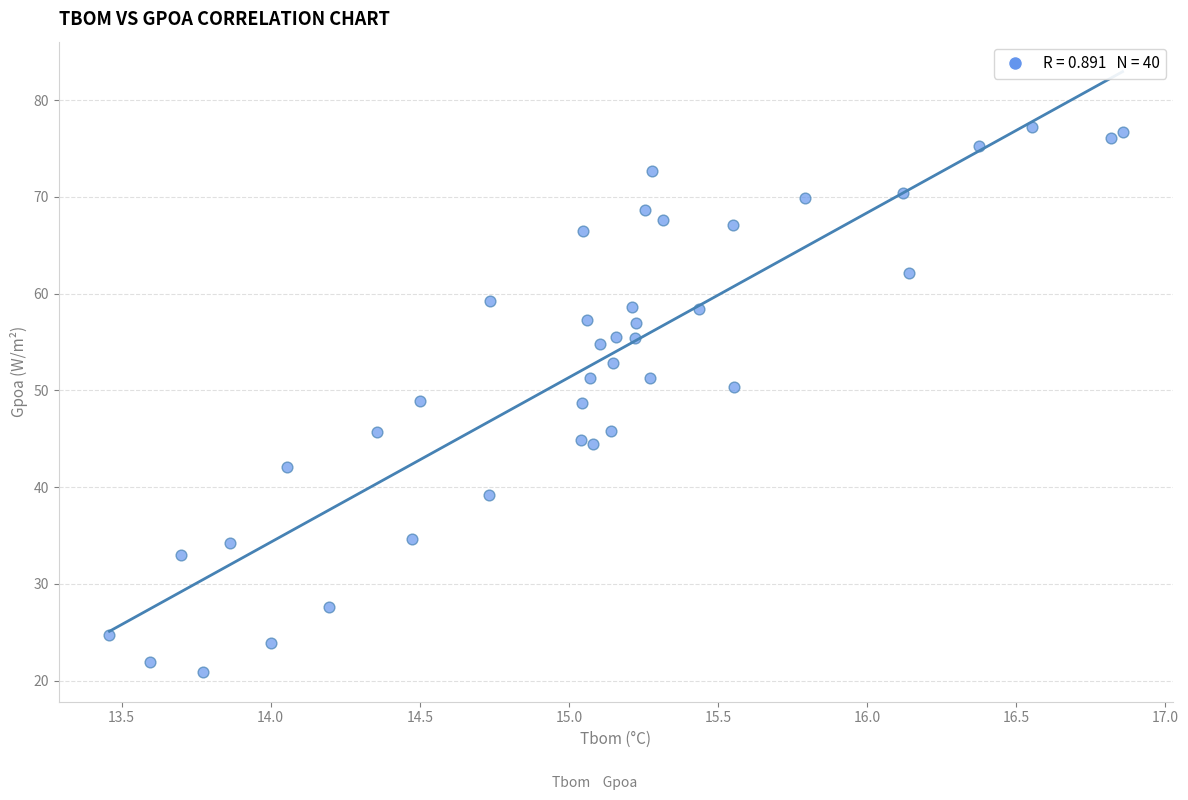

What is the range of Y values (max minus min)?

56.3